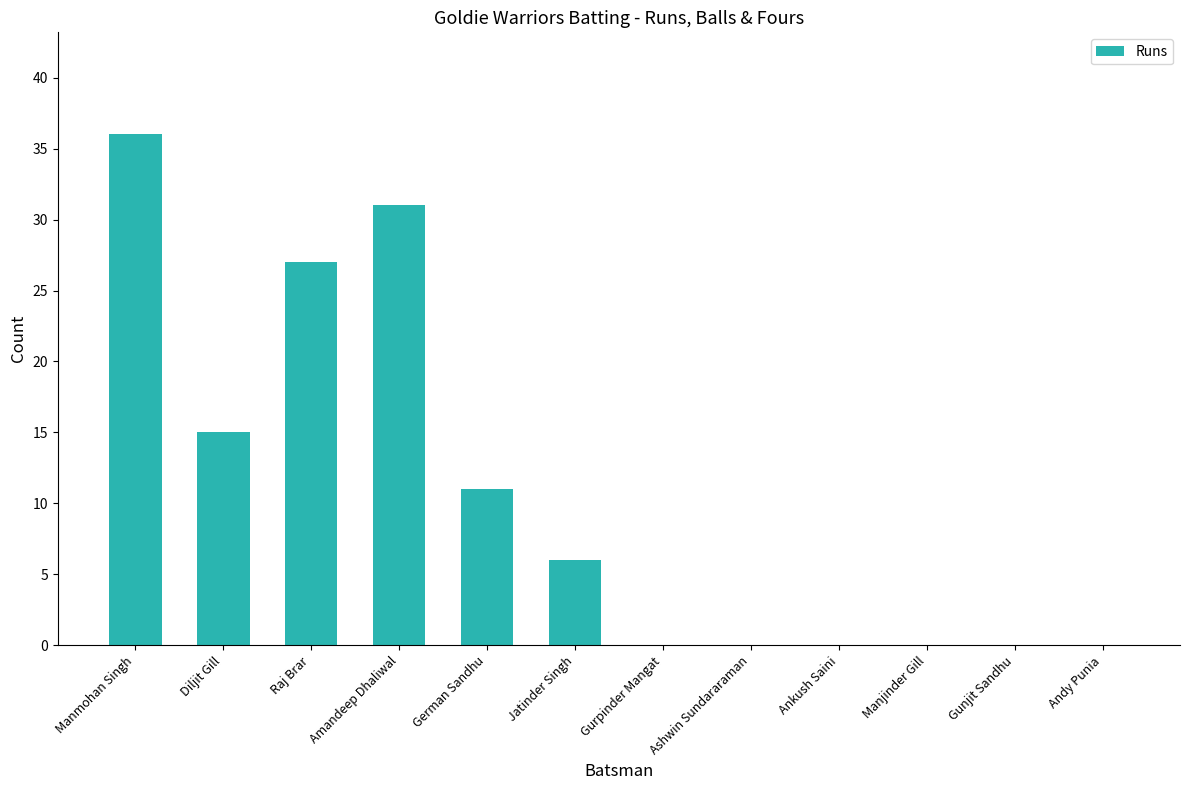

At which label is the value closest to 18?

Diljit Gill